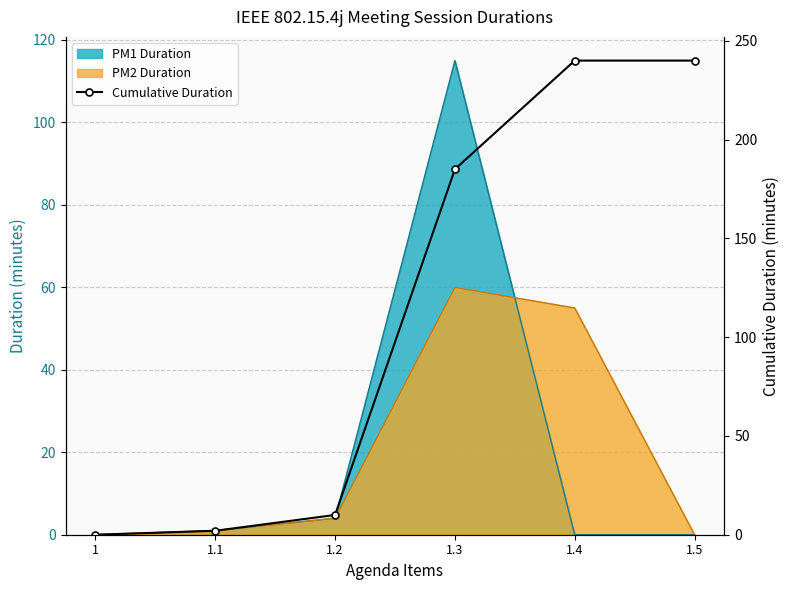

What is the ratio of the value at 1.5 to the value at 1.1?

120.0